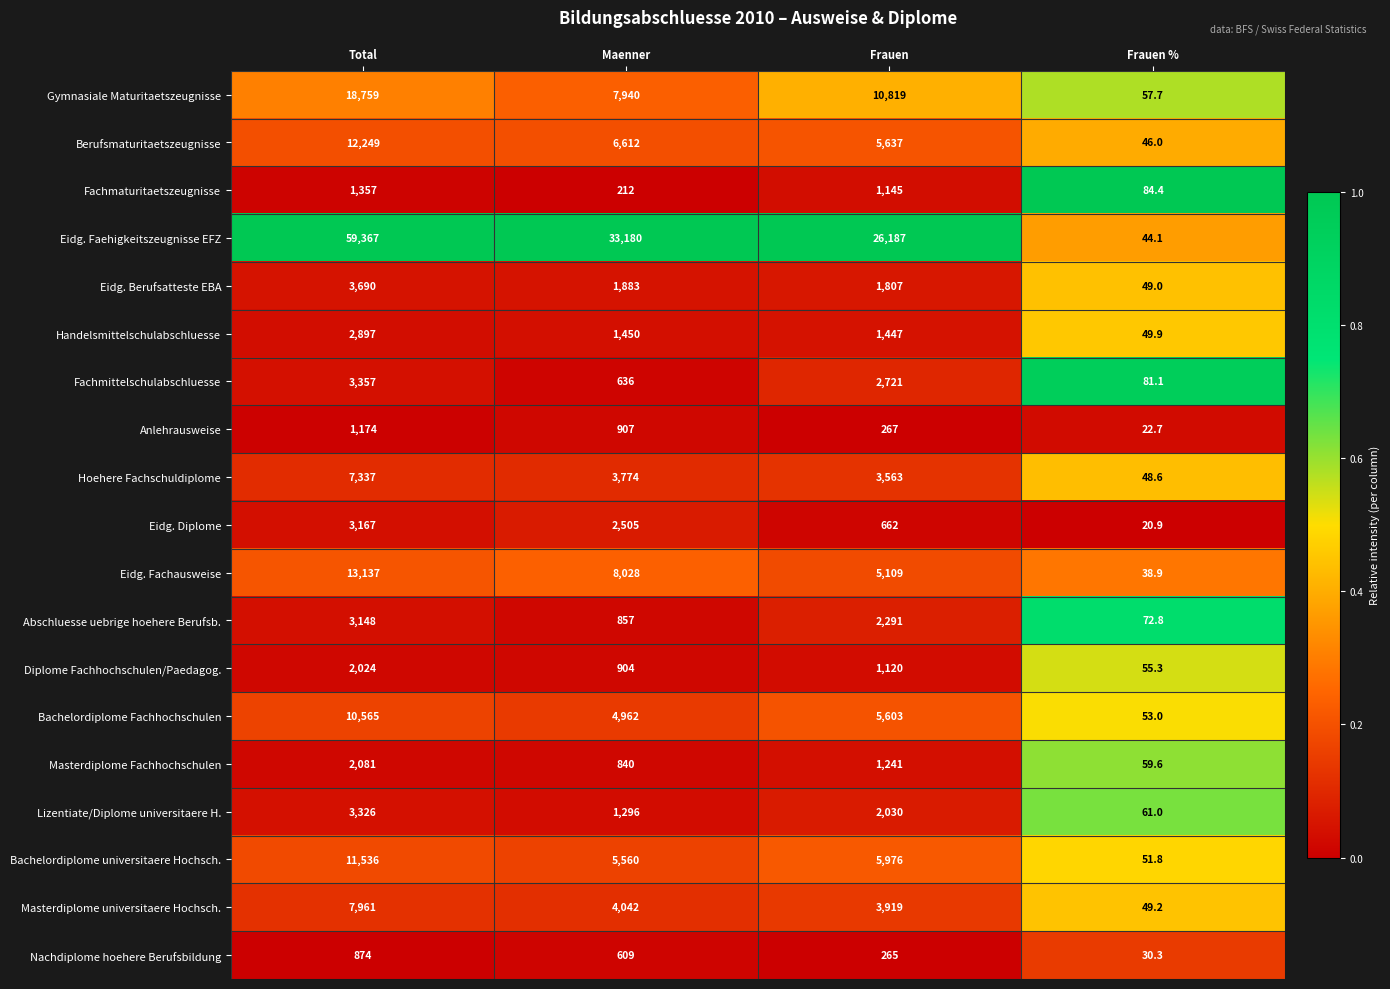

Which series changed the most between Frauen and Frauen %?

Eidg. Faehigkeitszeugnisse EFZ